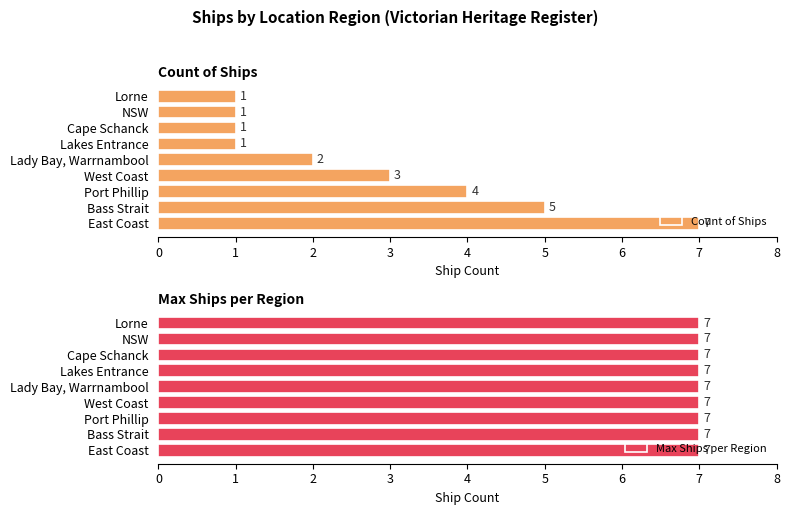

The value of Count of Ships at Port Phillip is 2. True or false?

False